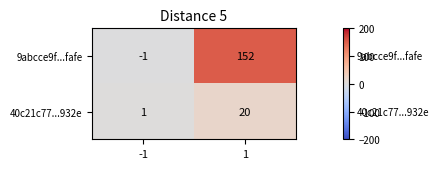

Between -1 and 1, which series saw the biggest shift?

9abcce9f...fafe